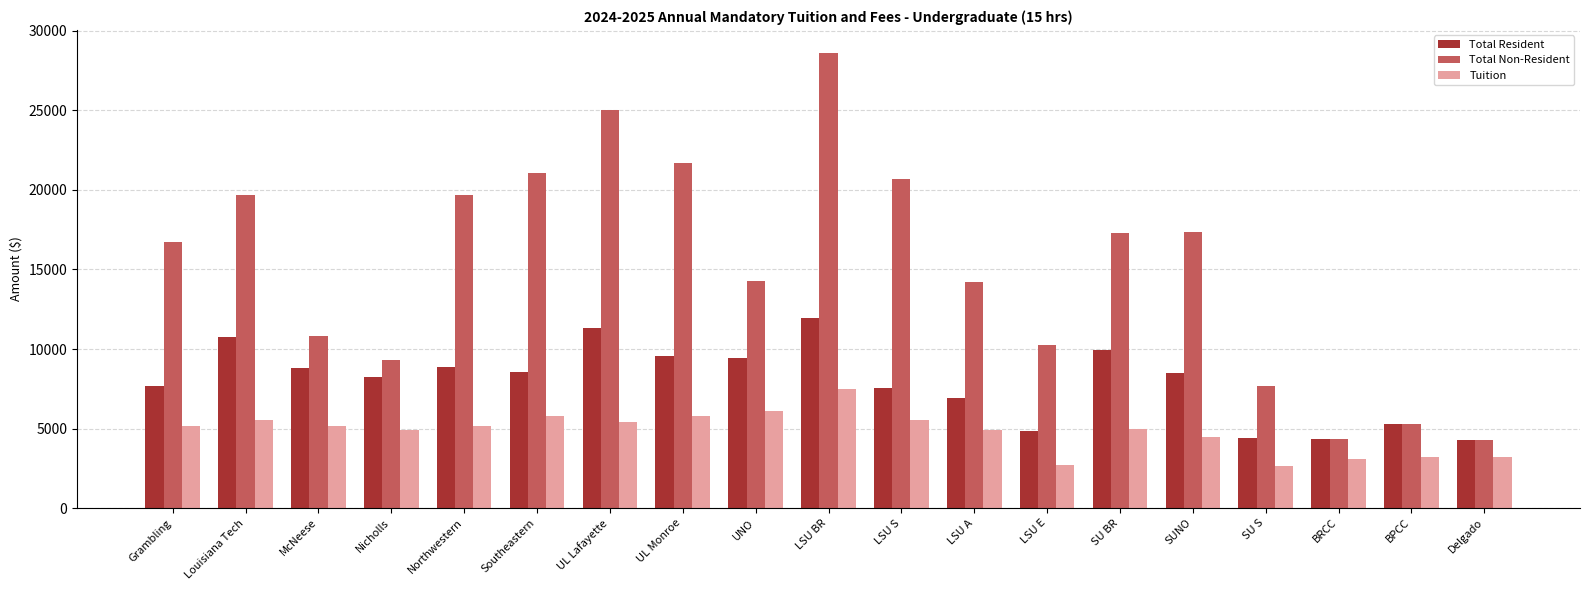

Which category has the highest value in the Tuition series?

LSU BR